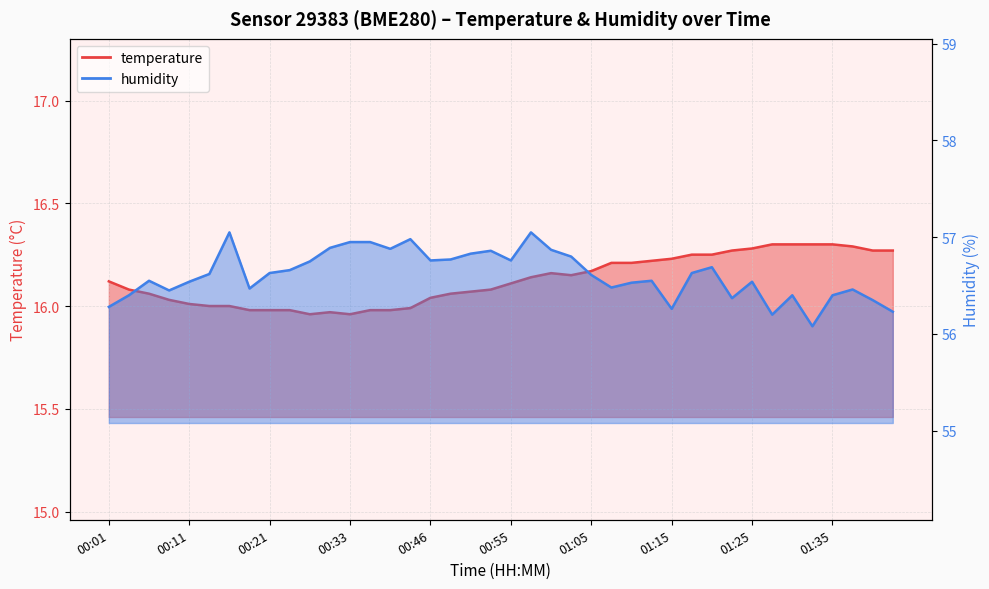

List the series in order of their overall mean, highest first.

humidity, temperature